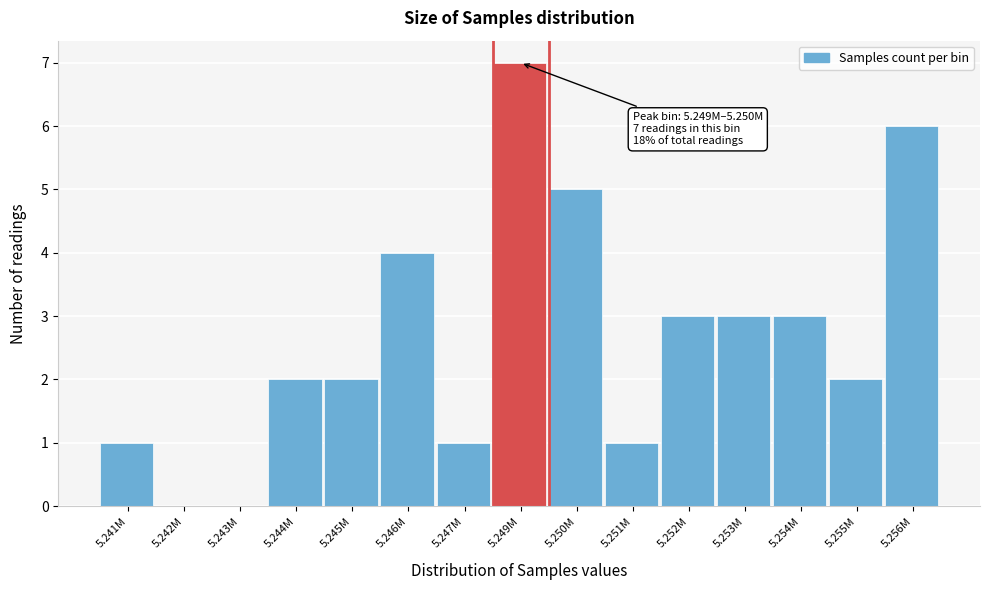

Reading left to right, extract all data points from this chart.

5.241M=1	5.242M=0	5.243M=0	5.244M=2	5.245M=2	5.246M=4	5.247M=1	5.249M=7	5.250M=5	5.251M=1	5.252M=3	5.253M=3	5.254M=3	5.255M=2	5.256M=6